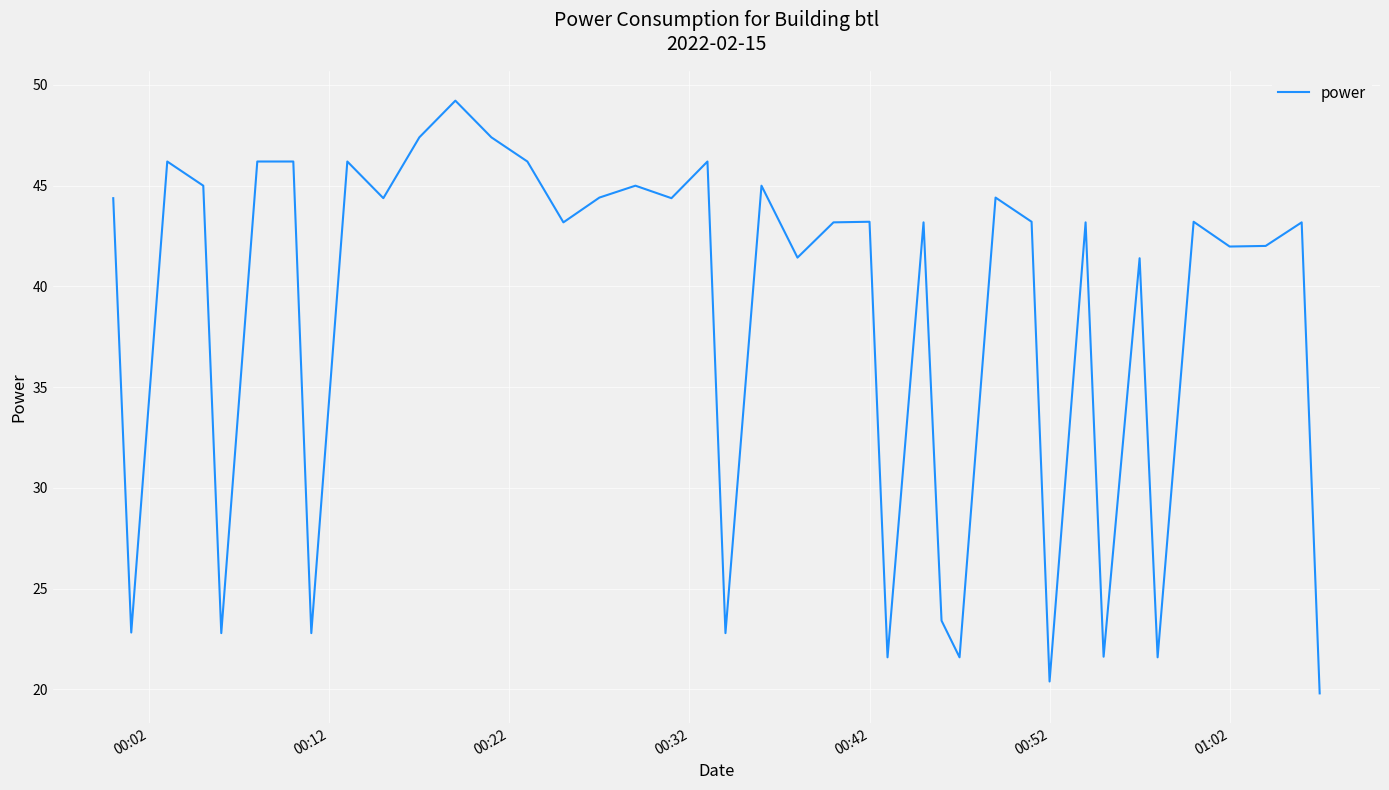

What is the minimum value shown in the chart?

19.8